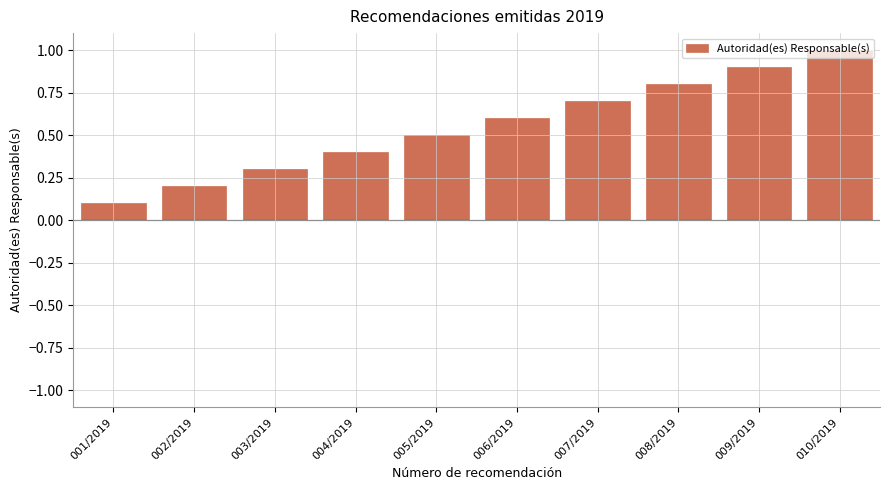

The value at 003/2019 is 0.1. True or false?

False